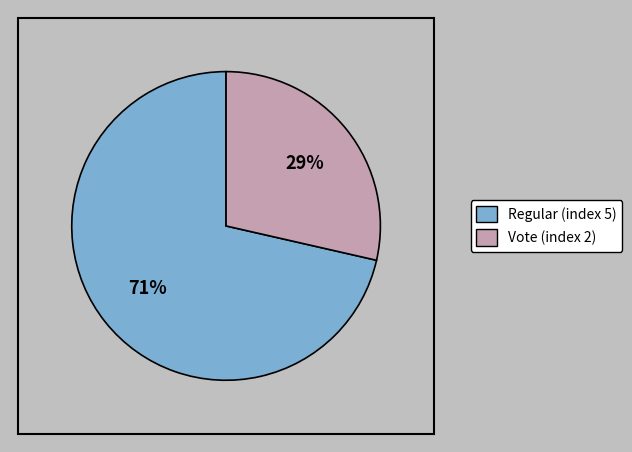

What portion of the pie excludes Vote (index 2)?

71.4%